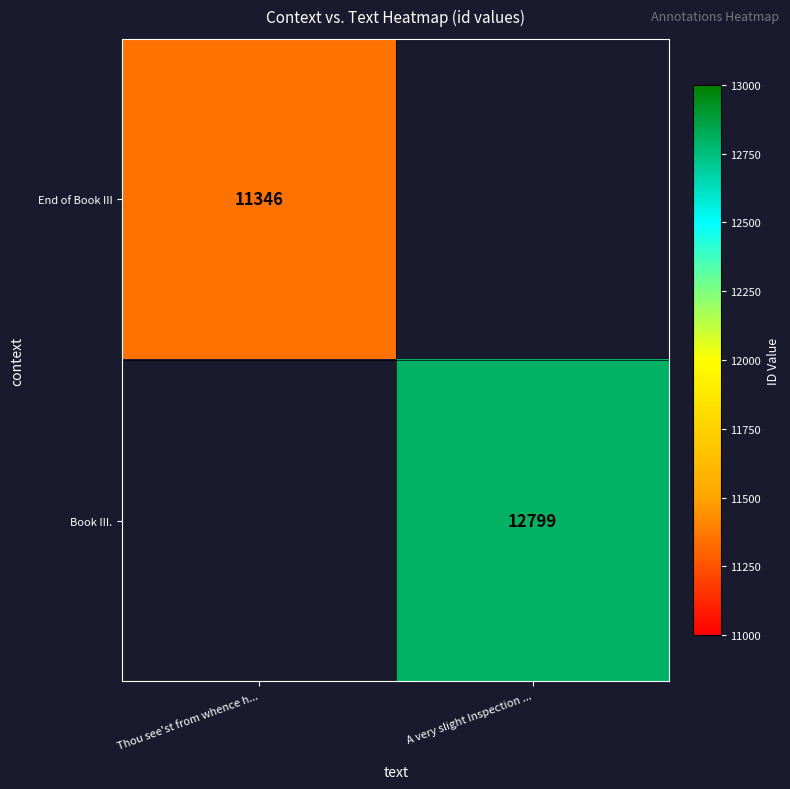

Which has a higher value, Thou see'st from whence h... or A very slight Inspection ...?

A very slight Inspection ...